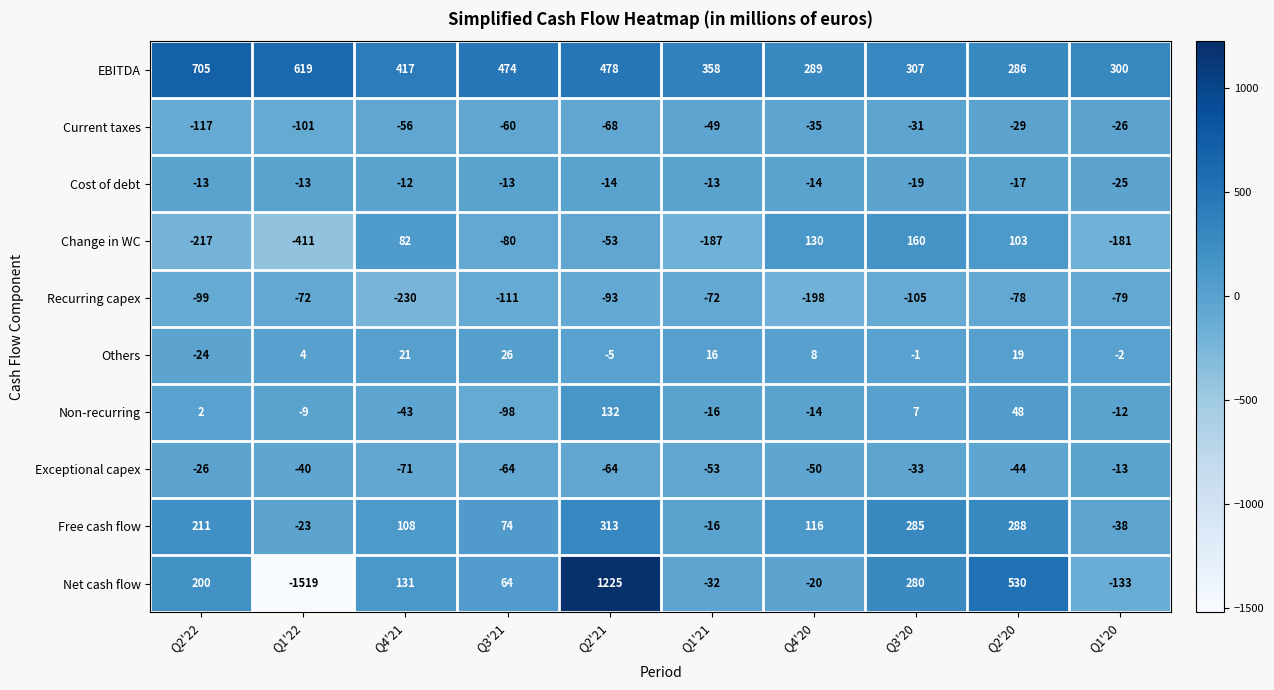

Rank the categories by Current taxes value from highest to lowest.

Q1'20, Q2'20, Q3'20, Q4'20, Q1'21, Q4'21, Q3'21, Q2'21, Q1'22, Q2'22